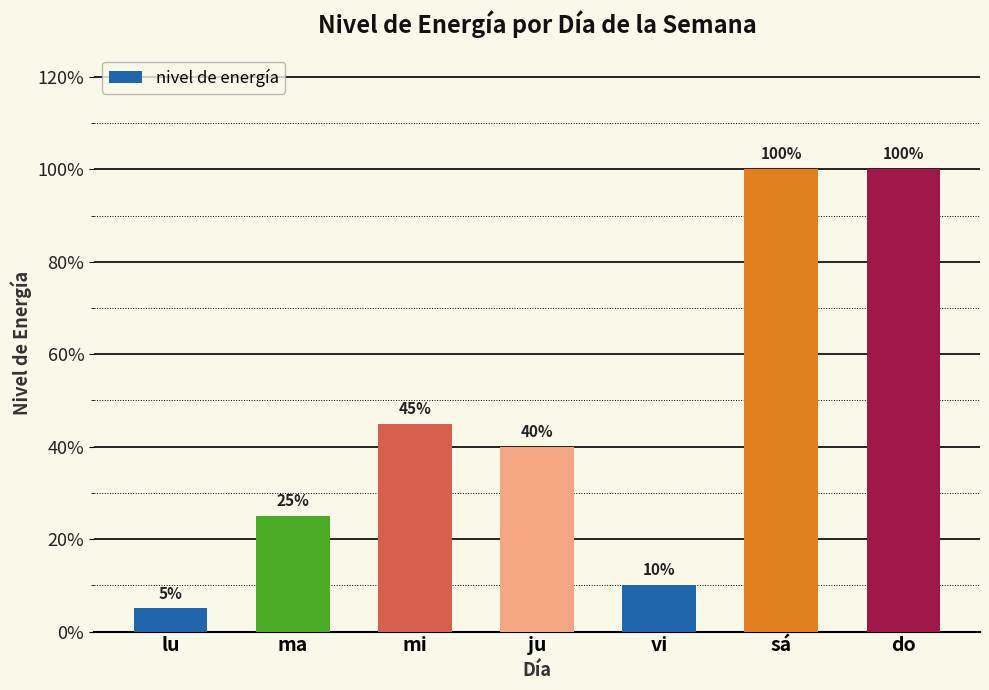

List the labels in order of value, smallest first.

lu, vi, ma, ju, mi, sá, do